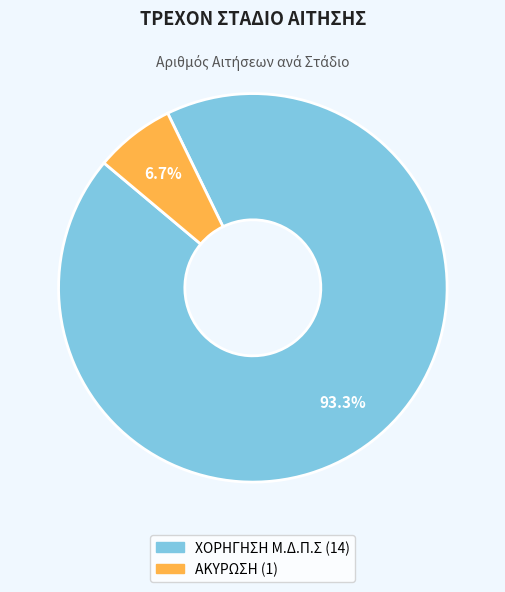

How many segments does this pie chart have?

2